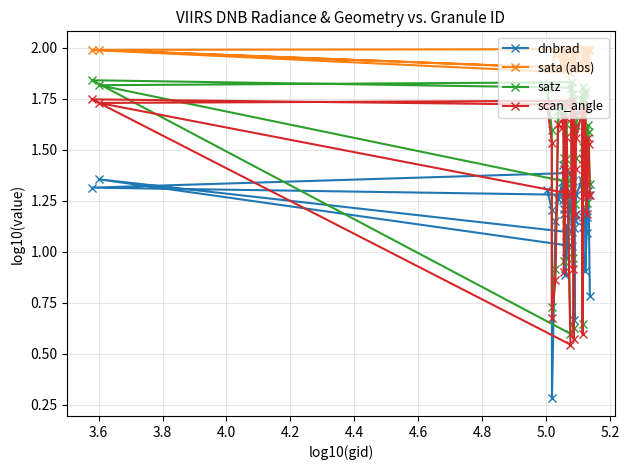

True or false: satz and sata (abs) intersect in this chart.

False